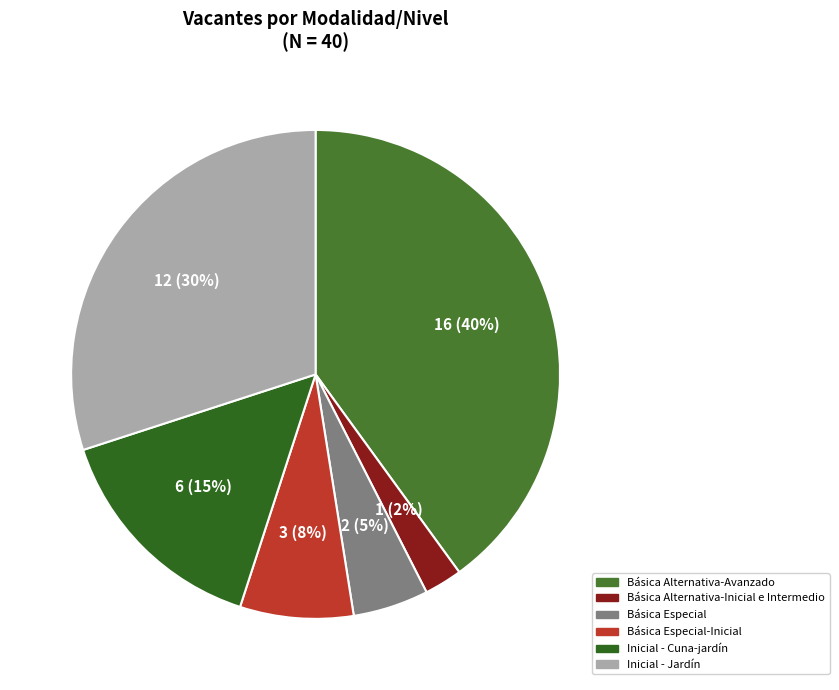

What percentage is NOT represented by Inicial - Cuna-jardín?

85.0%